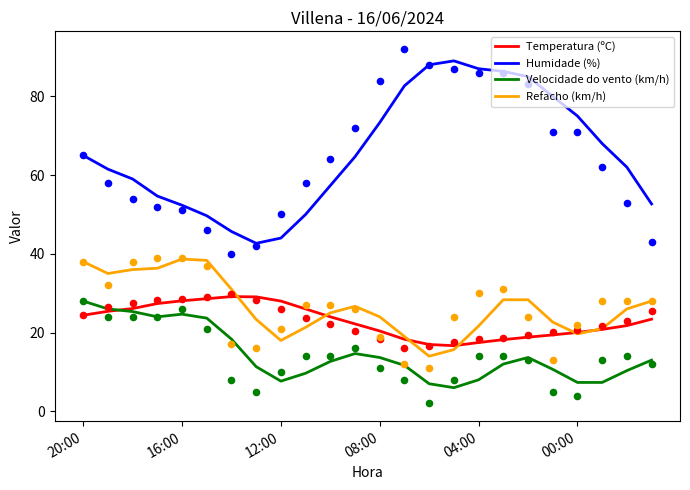

Which series reaches the minimum Y coordinate?

Velocidade do vento (km/h)